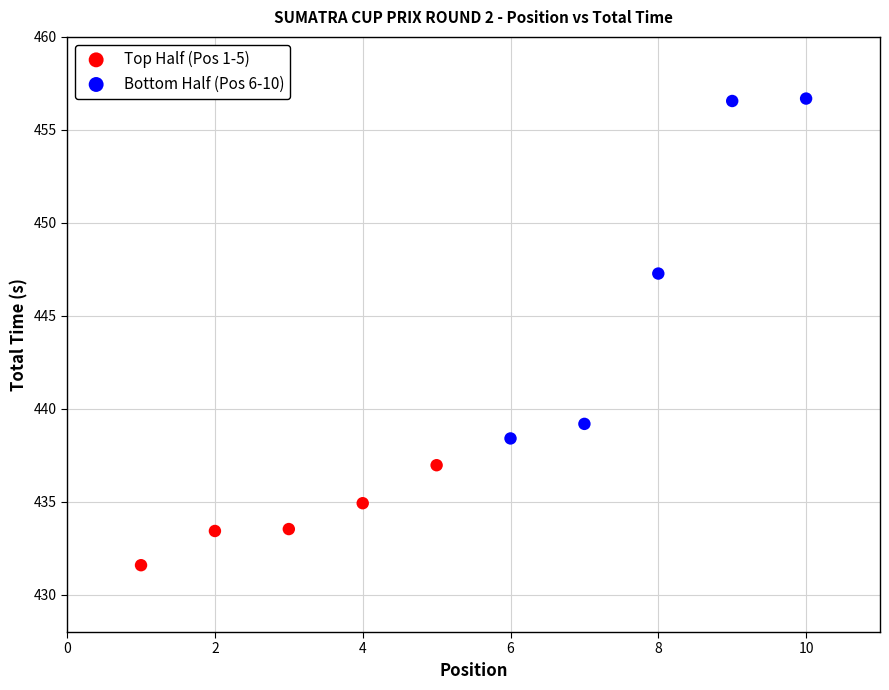

Which series contains the highest Y value?

Bottom Half (Pos 6-10)